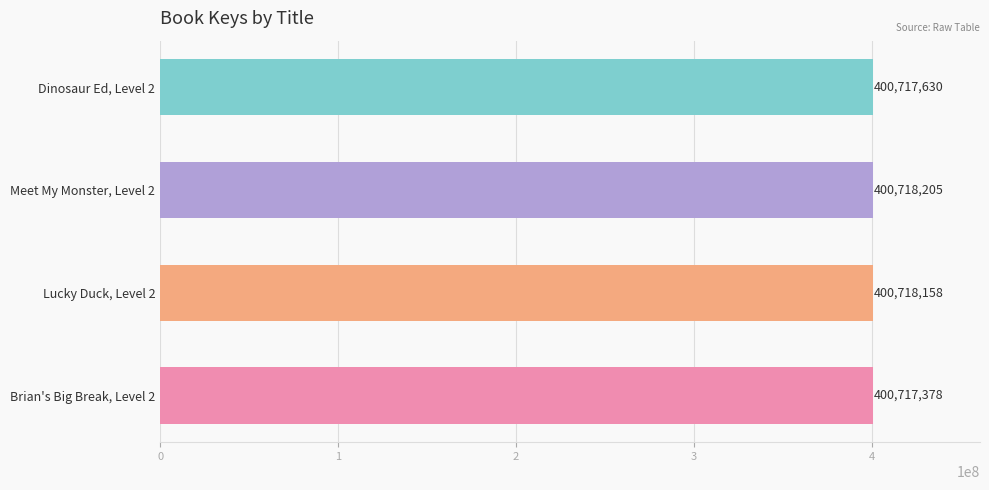

How many data points are less than 400718158?

2